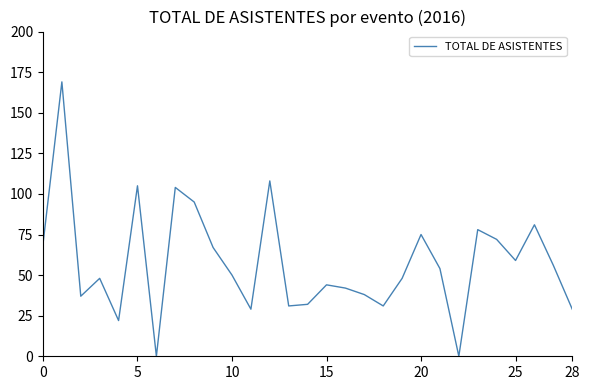

What is the difference between the maximum and second lowest values?

169